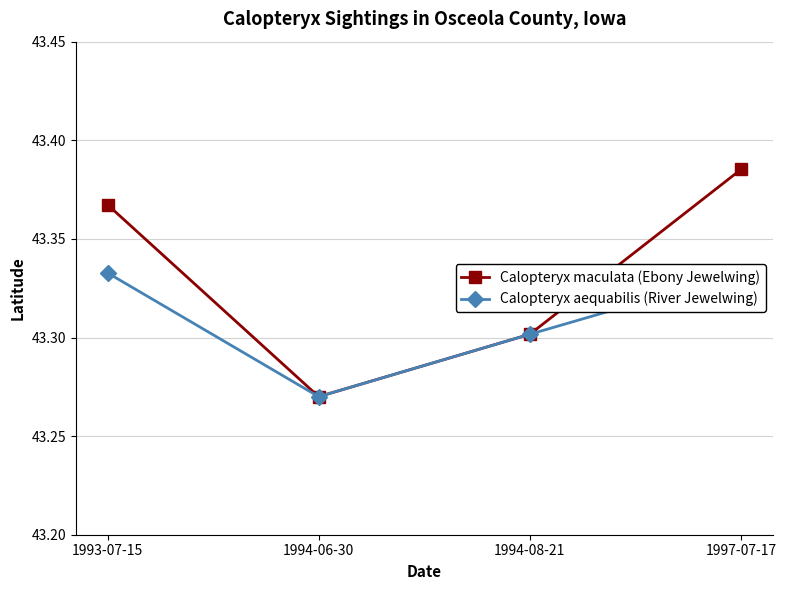

What are all the series names shown in the legend?

Calopteryx maculata (Ebony Jewelwing), Calopteryx aequabilis (River Jewelwing)